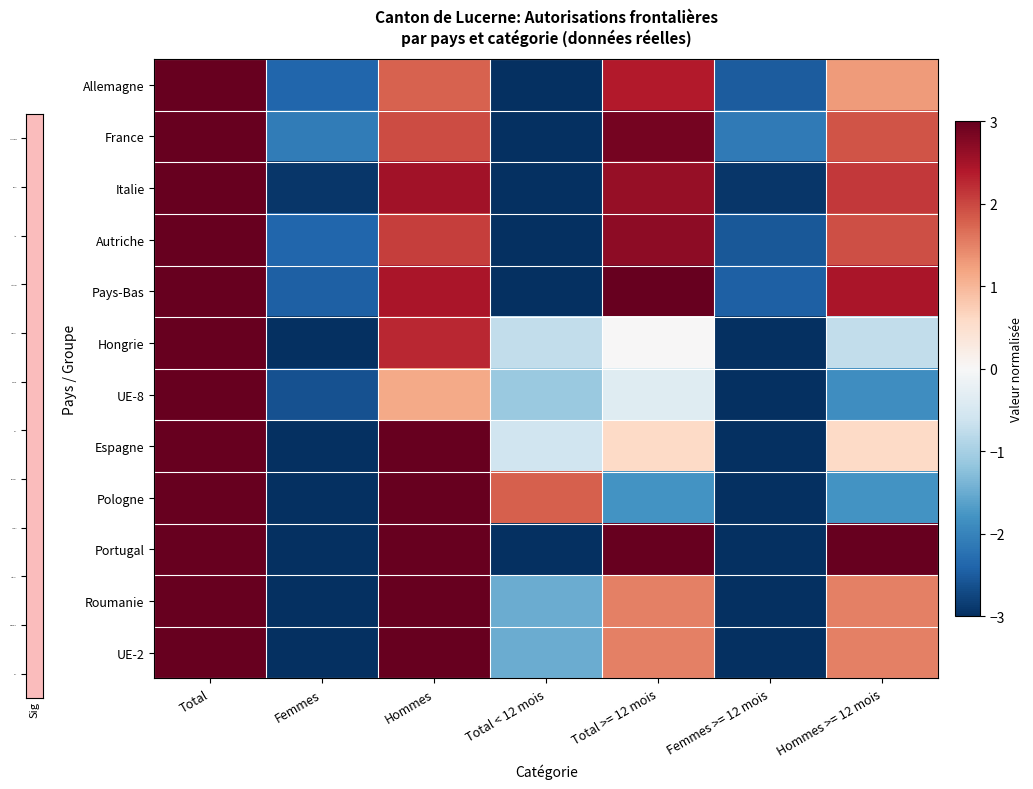

Reading left to right, transcribe all the data shown in this chart.

Allemagne: Total=3.0	Femmes=-2.4	Hommes=1.8	Total < 12 mois=-3.0	Total >= 12 mois=2.4	Femmes >= 12 mois=-2.5	Hommes >= 12 mois=1.3
France: Total=3.0	Femmes=-2.1	Hommes=2.0	Total < 12 mois=-3.0	Total >= 12 mois=2.9	Femmes >= 12 mois=-2.1	Hommes >= 12 mois=1.9
Italie: Total=3.0	Femmes=-2.9	Hommes=2.5	Total < 12 mois=-3.0	Total >= 12 mois=2.6	Femmes >= 12 mois=-2.9	Hommes >= 12 mois=2.1
Autriche: Total=3.0	Femmes=-2.4	Hommes=2.1	Total < 12 mois=-3.0	Total >= 12 mois=2.7	Femmes >= 12 mois=-2.5	Hommes >= 12 mois=1.9
Pays-Bas: Total=3.0	Femmes=-2.5	Hommes=2.5	Total < 12 mois=-3.0	Total >= 12 mois=3.0	Femmes >= 12 mois=-2.5	Hommes >= 12 mois=2.5
Hongrie: Total=3.0	Femmes=-3.0	Hommes=2.2	Total < 12 mois=-0.8	Total >= 12 mois=0.0	Femmes >= 12 mois=-3.0	Hommes >= 12 mois=-0.8
UE-8: Total=3.0	Femmes=-2.6	Hommes=1.1	Total < 12 mois=-1.1	Total >= 12 mois=-0.4	Femmes >= 12 mois=-3.0	Hommes >= 12 mois=-1.9
Espagne: Total=3.0	Femmes=-3.0	Hommes=3.0	Total < 12 mois=-0.6	Total >= 12 mois=0.6	Femmes >= 12 mois=-3.0	Hommes >= 12 mois=0.6
Pologne: Total=3.0	Femmes=-3.0	Hommes=3.0	Total < 12 mois=1.8	Total >= 12 mois=-1.8	Femmes >= 12 mois=-3.0	Hommes >= 12 mois=-1.8
Portugal: Total=3.0	Femmes=-3.0	Hommes=3.0	Total < 12 mois=-3.0	Total >= 12 mois=3.0	Femmes >= 12 mois=-3.0	Hommes >= 12 mois=3.0
Roumanie: Total=3.0	Femmes=-3.0	Hommes=3.0	Total < 12 mois=-1.5	Total >= 12 mois=1.5	Femmes >= 12 mois=-3.0	Hommes >= 12 mois=1.5
UE-2: Total=3.0	Femmes=-3.0	Hommes=3.0	Total < 12 mois=-1.5	Total >= 12 mois=1.5	Femmes >= 12 mois=-3.0	Hommes >= 12 mois=1.5